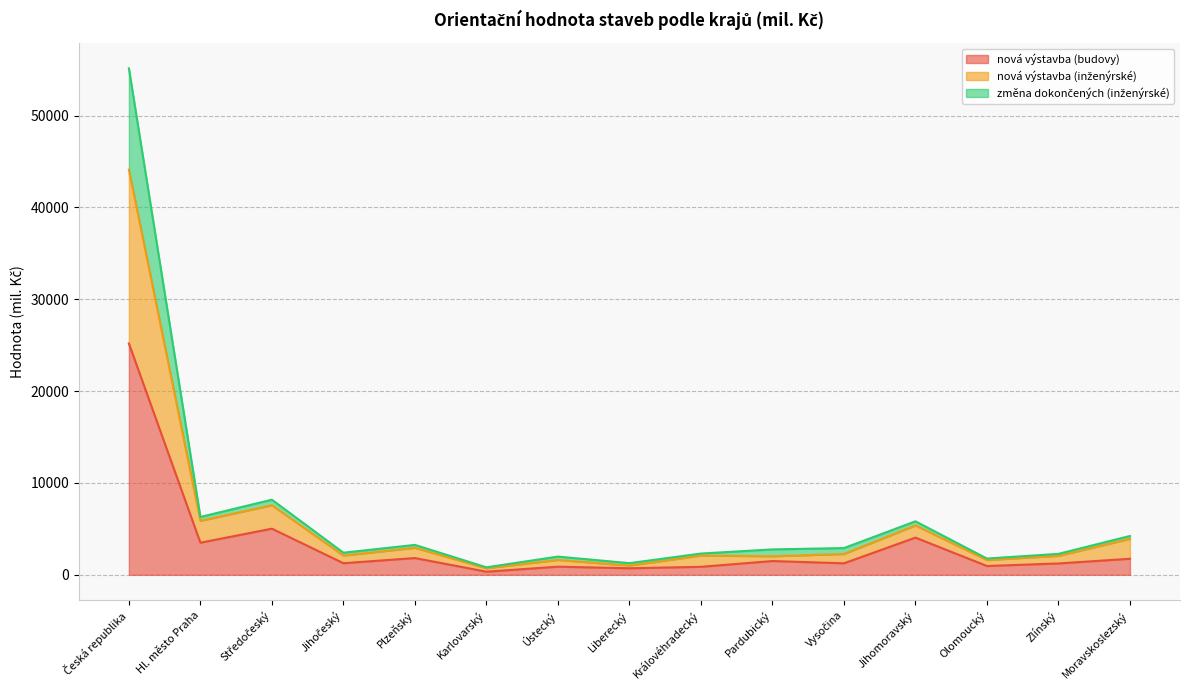

At Ústecký, list the series in order from smallest to largest.

nová výstavba (budovy), změna dokončených (inženýrské), nová výstavba (inženýrské)